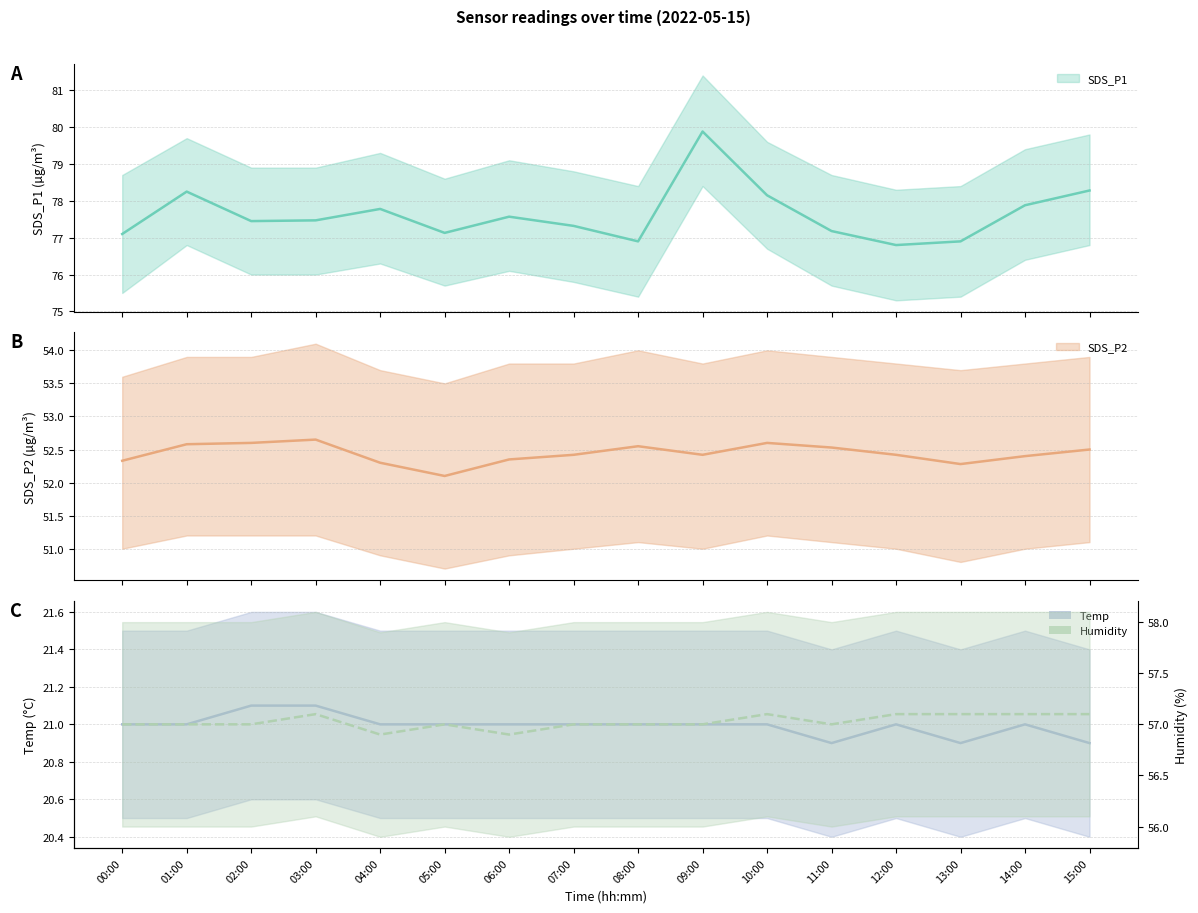

True or false: SDS_P2 and Humidity intersect in this chart.

False